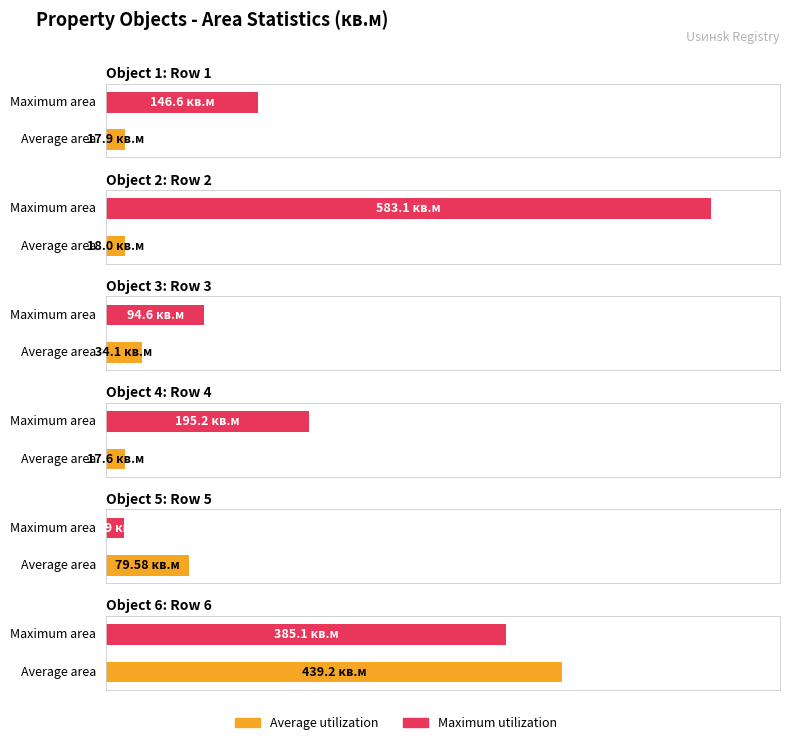

Which label corresponds to the smallest value in the chart?

Row 5